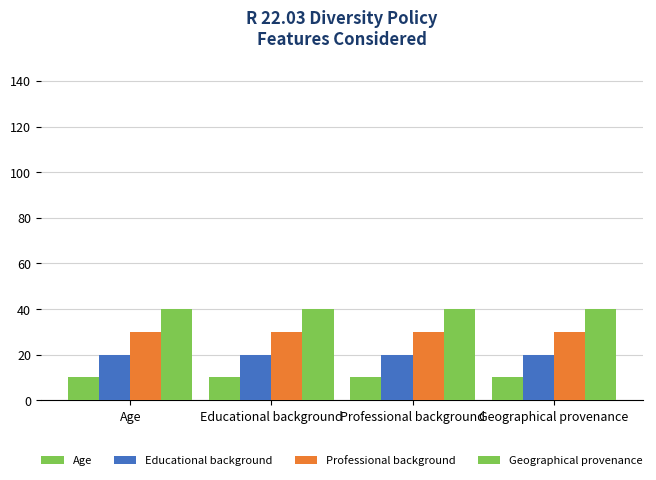

How many bars are there in total?

16